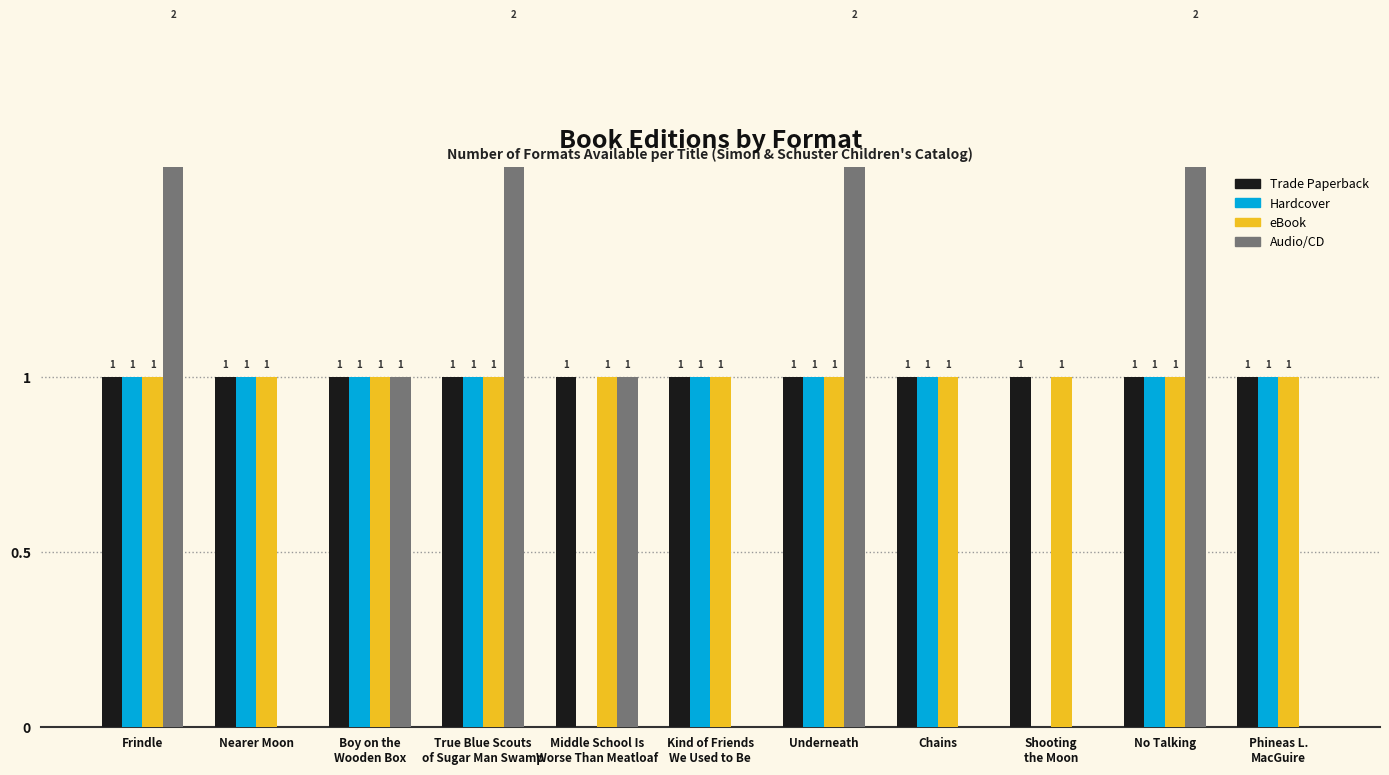

Rank the series by their maximum value, from lowest to highest.

Trade Paperback, Hardcover, eBook, Audio/CD